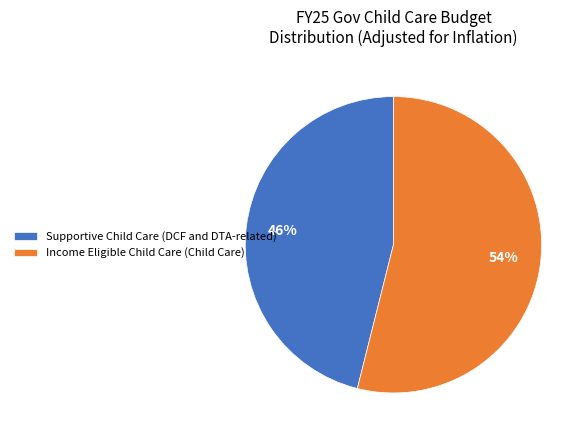

Is the sum of Income Eligible Child Care (Child Care) and Supportive Child Care (DCF and DTA-related) greater than half?

Yes